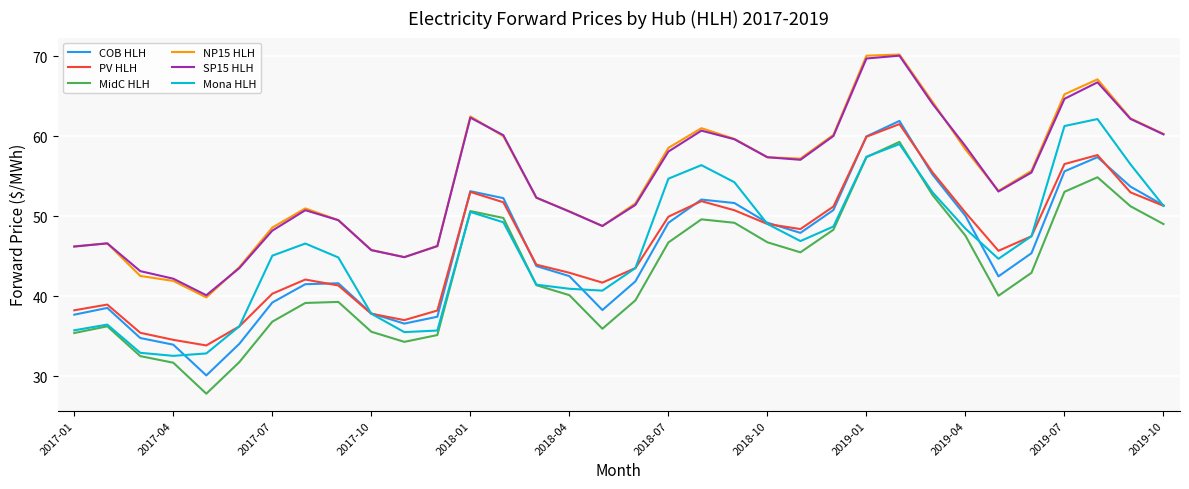

What are all the series names shown in the legend?

COB HLH, PV HLH, MidC HLH, NP15 HLH, SP15 HLH, Mona HLH